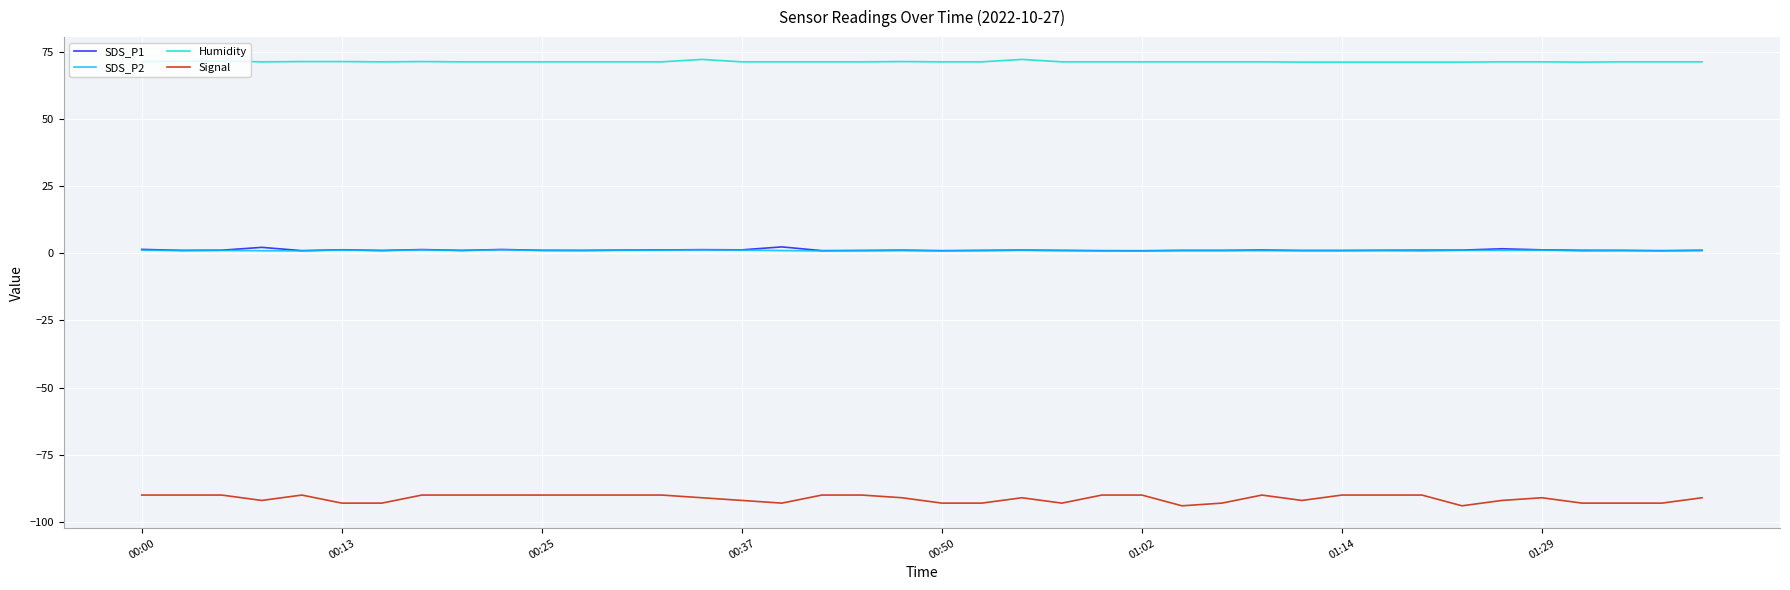

What are all the series names shown in the legend?

SDS_P1, SDS_P2, Humidity, Signal